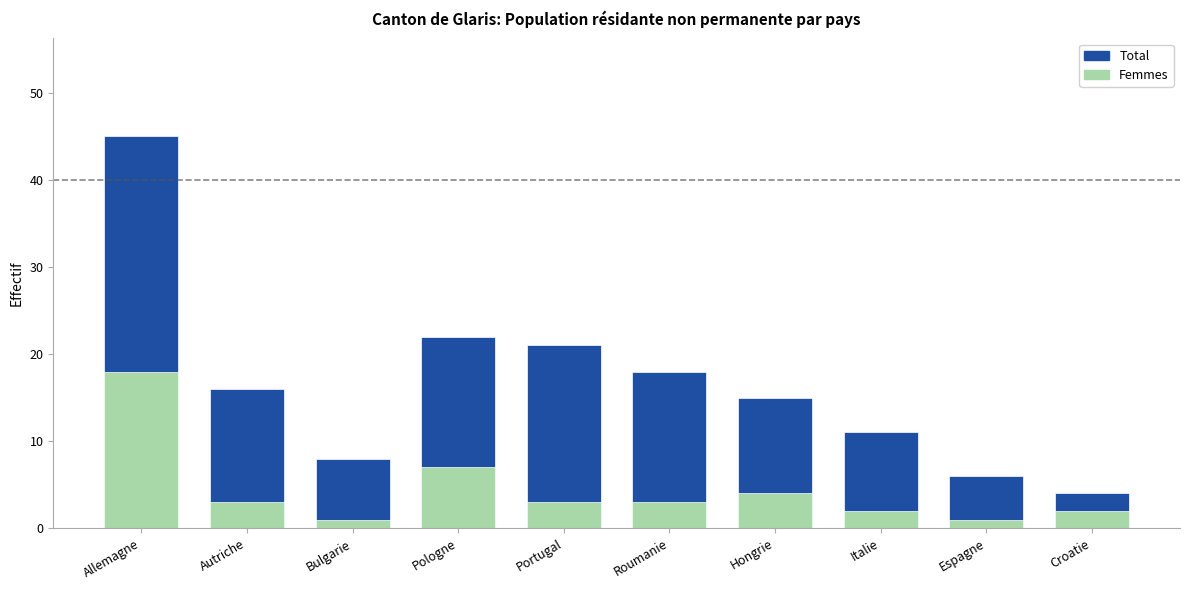

What is the difference between the Total values at Espagne and Autriche?

10